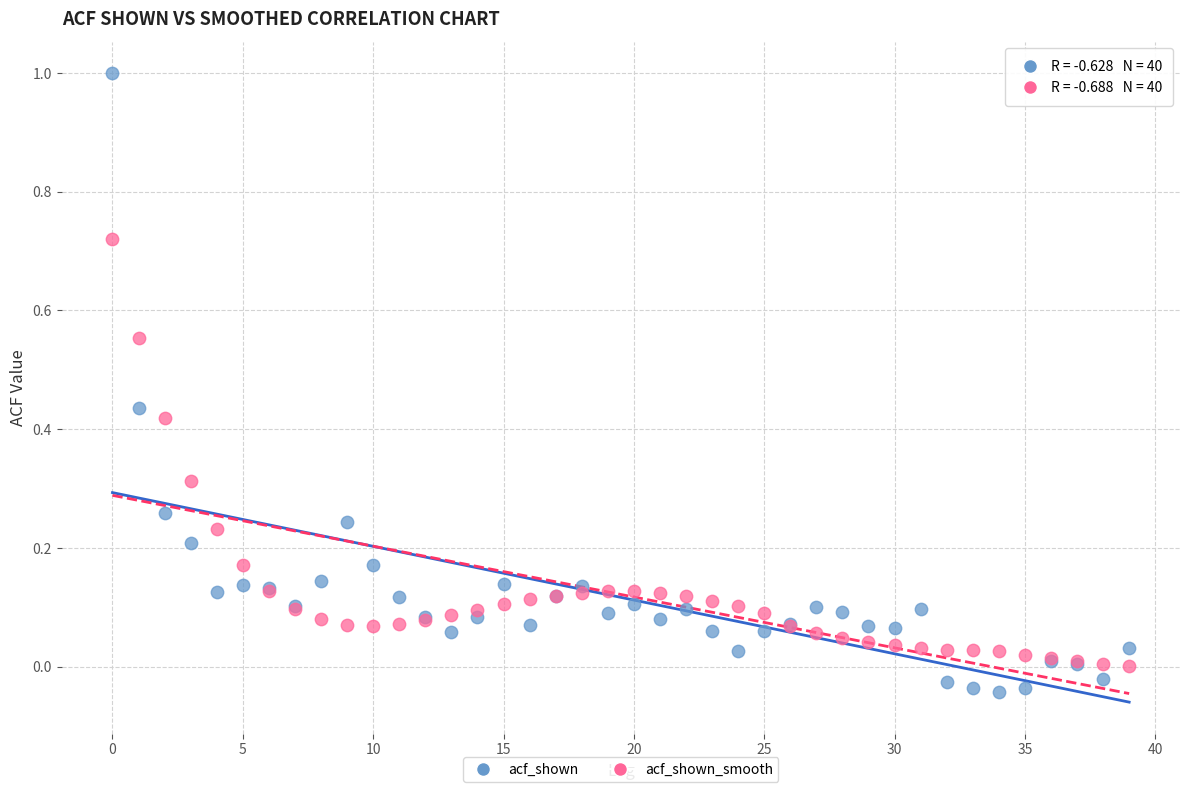

Which series has the largest Y range (max minus min)?

acf_shown